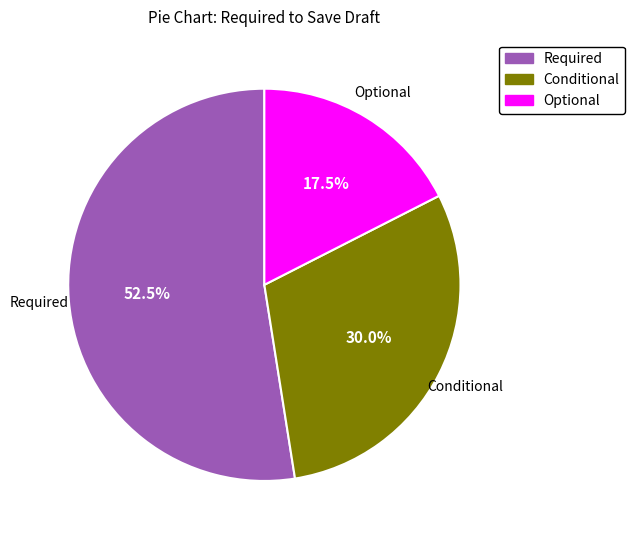

To the nearest percent, what is the average slice percentage?

33%